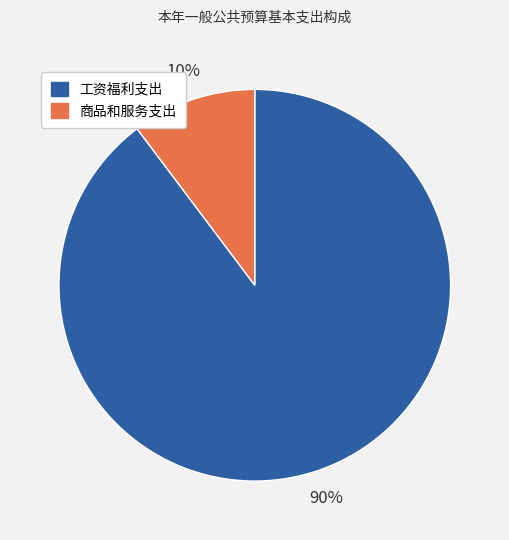

True or false: 工资福利支出 accounts for 90% of the total.

True